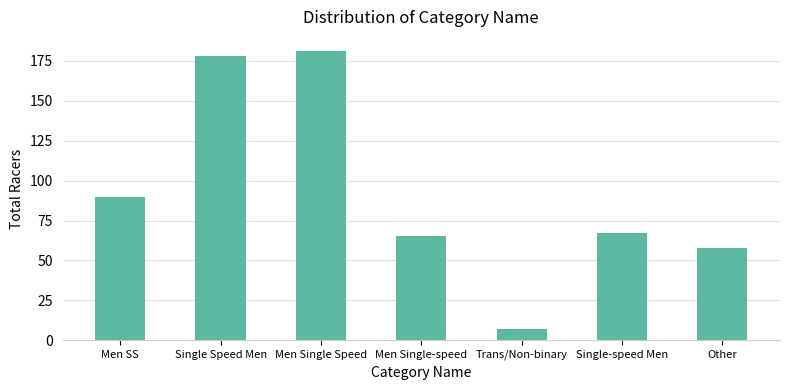

What is the difference between the maximum and minimum values?

174